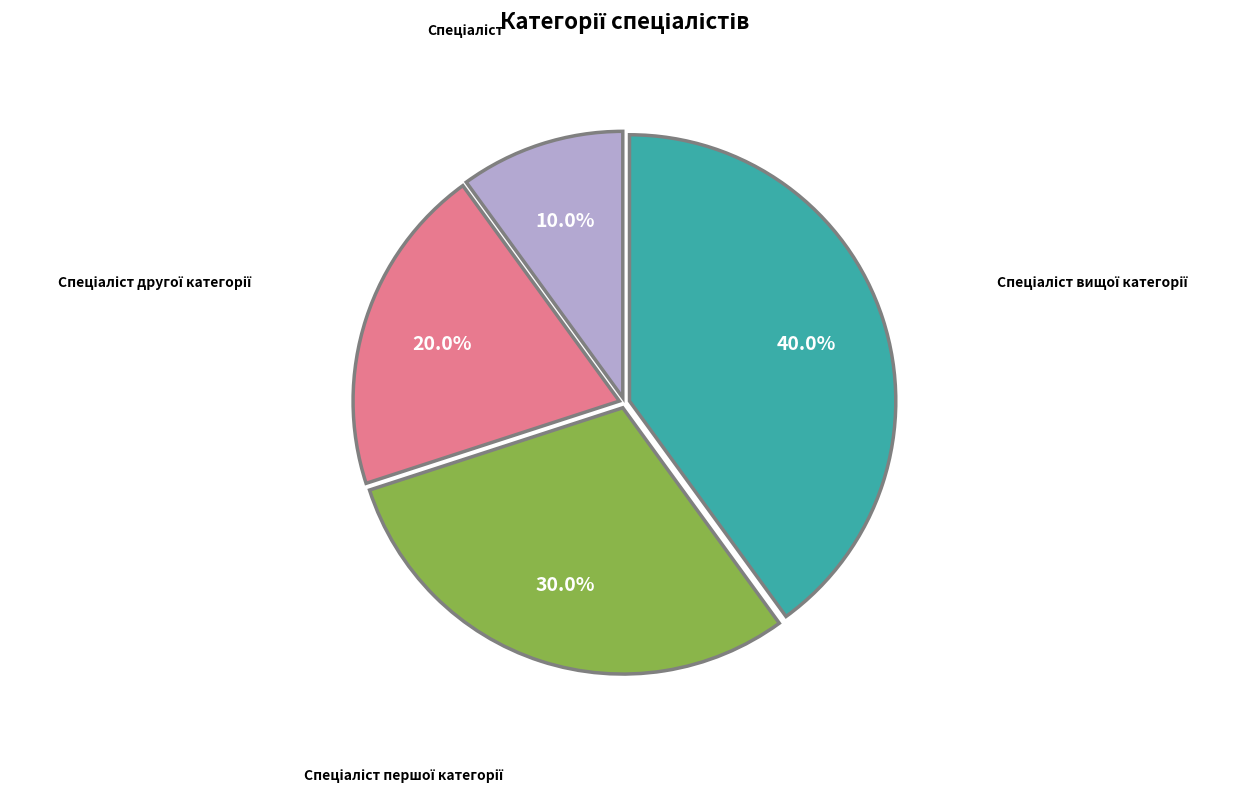

How many segments does this pie chart have?

4